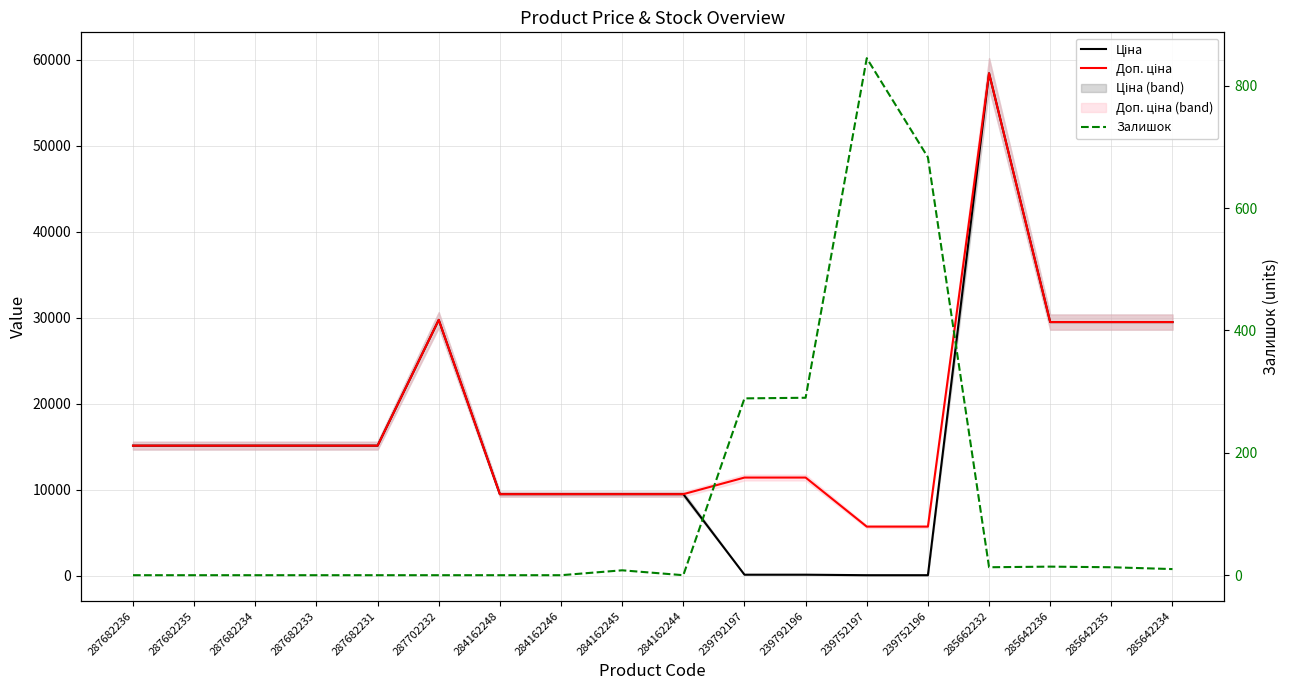

At which label does Доп. ціна reach its peak?

285662232